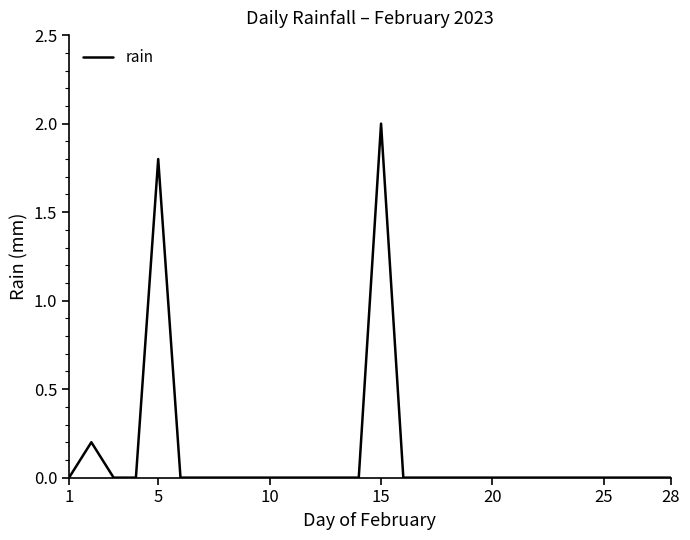

What is the difference between the maximum and minimum values?

2.0